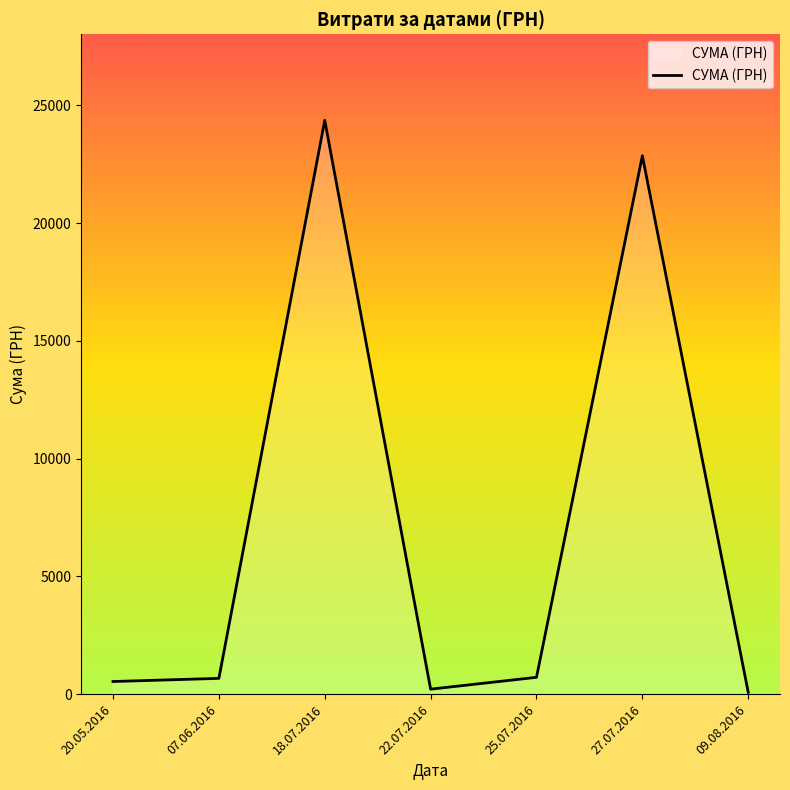

Count the number of data series in this chart.

1